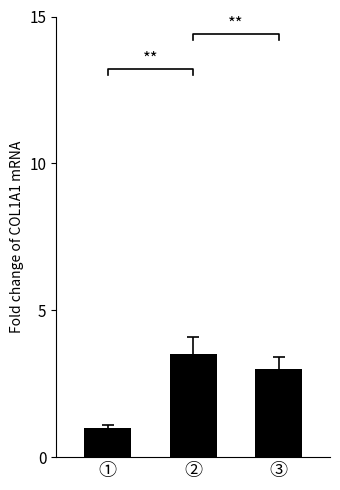

Which has a higher value, ③ or ②?

②